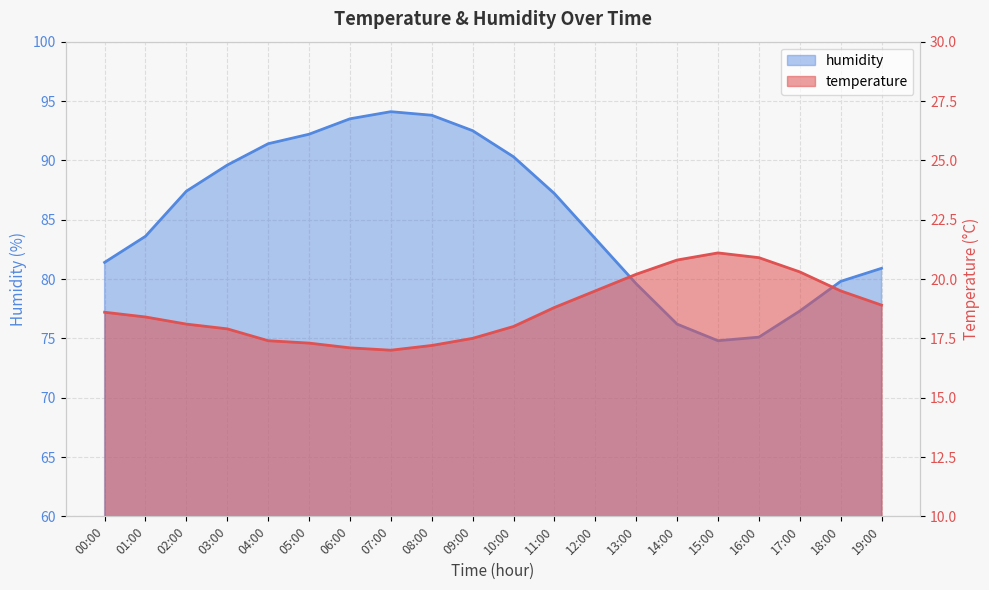

Is it true that temperature equals 30.5 at 06:00?

False